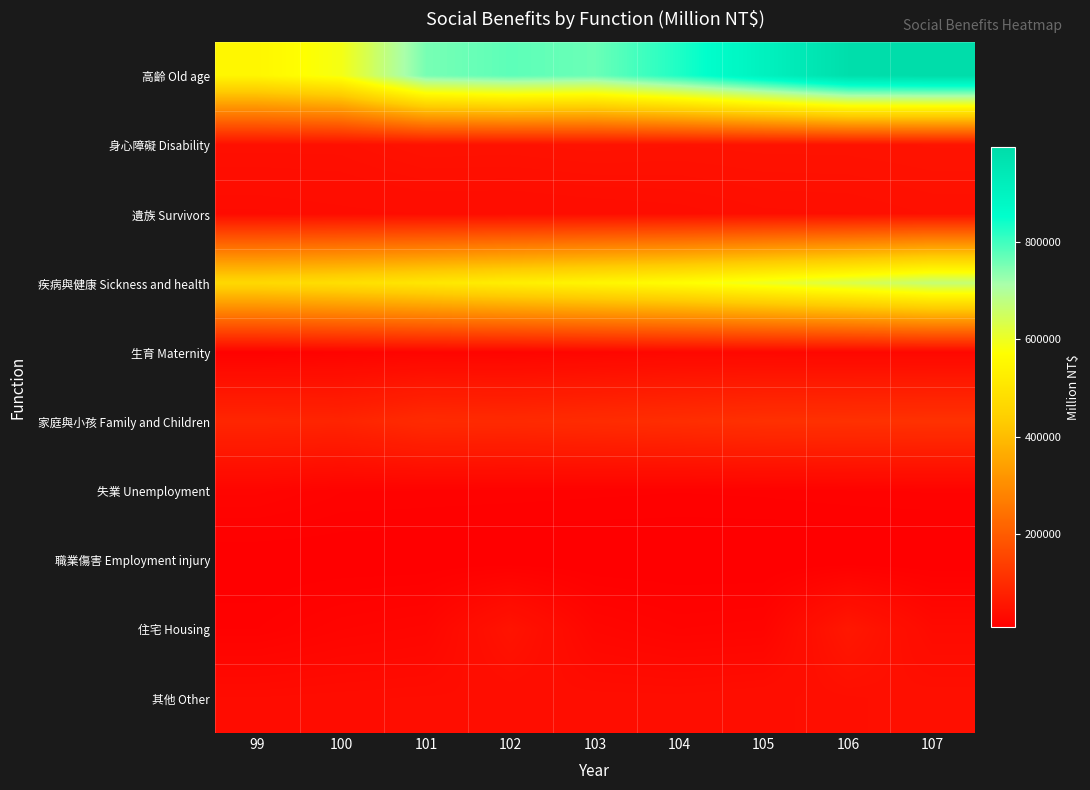

What is the difference between the highest and lowest values at 102?

768058